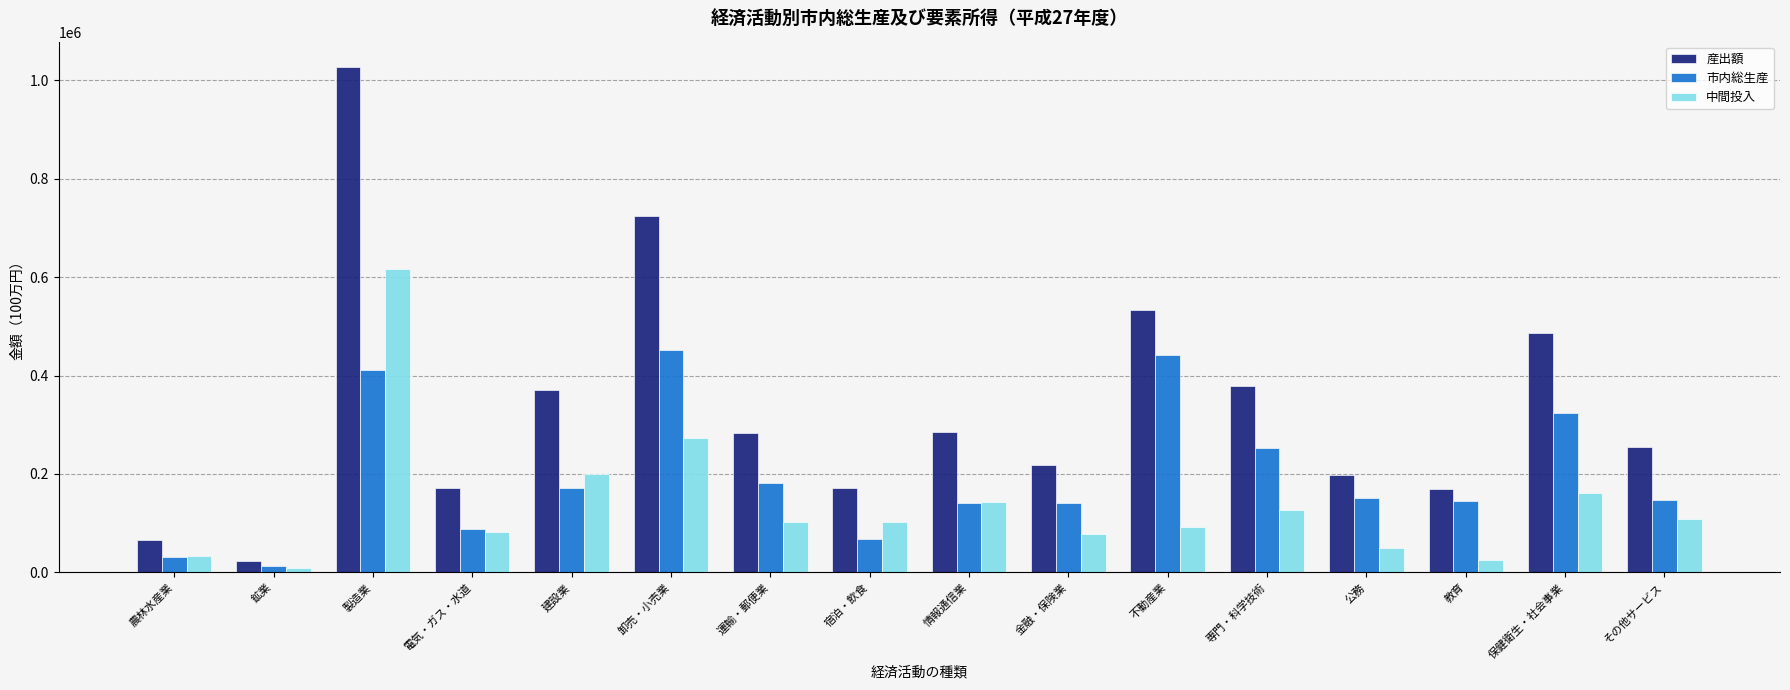

List the series in order of their peak value, highest first.

産出額, 中間投入, 市内総生産